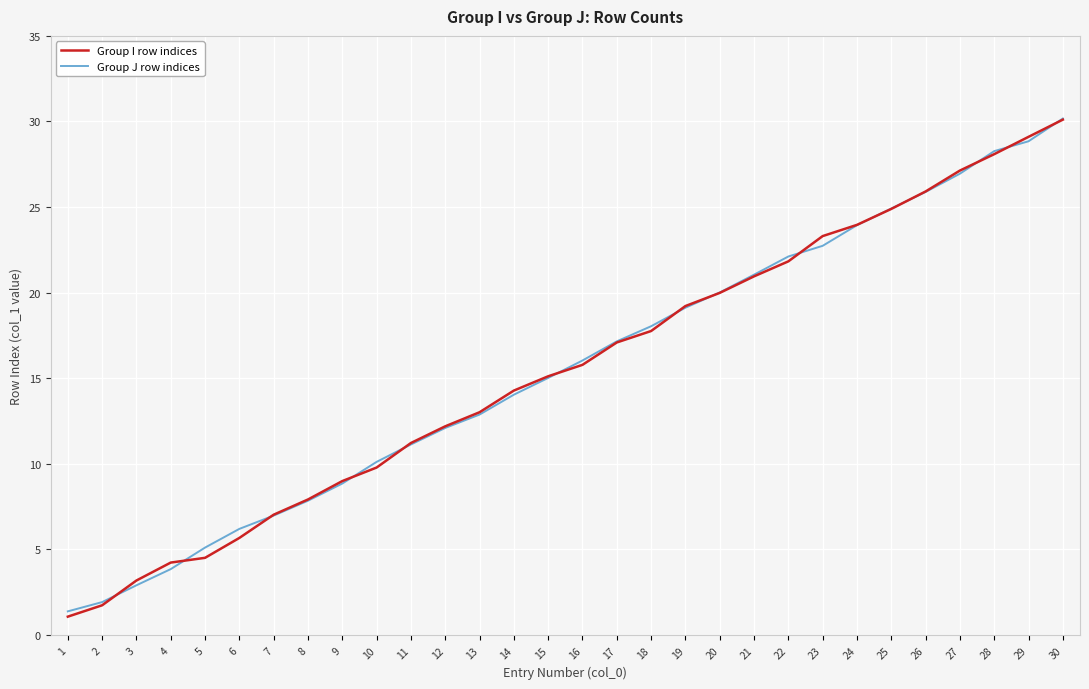

Which series has the largest range (max minus min)?

Group I row indices